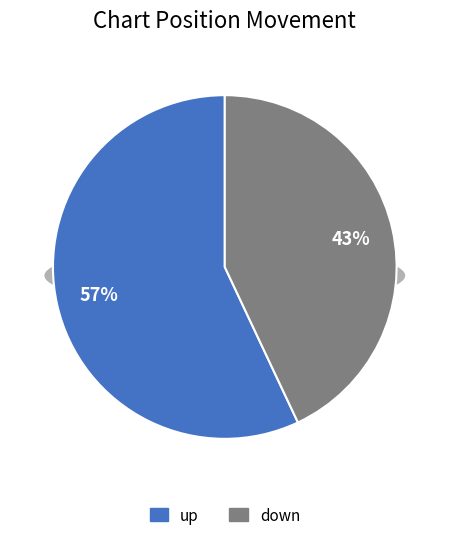

How many segments does this pie chart have?

2